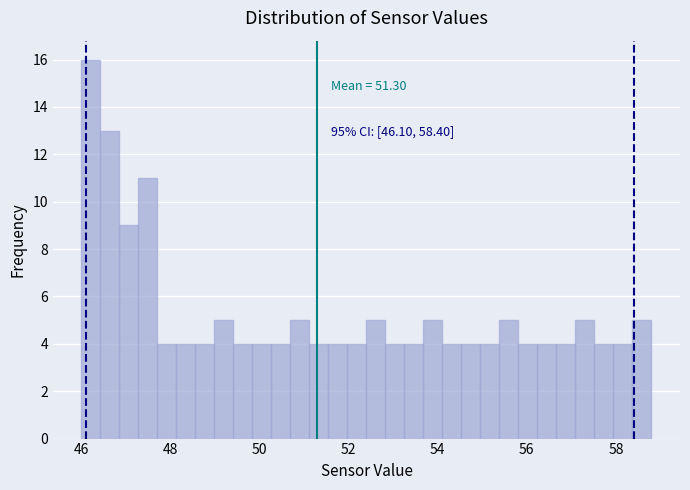

Read against the x-axis, roughly where is the centre of the tallest bar?

46.2